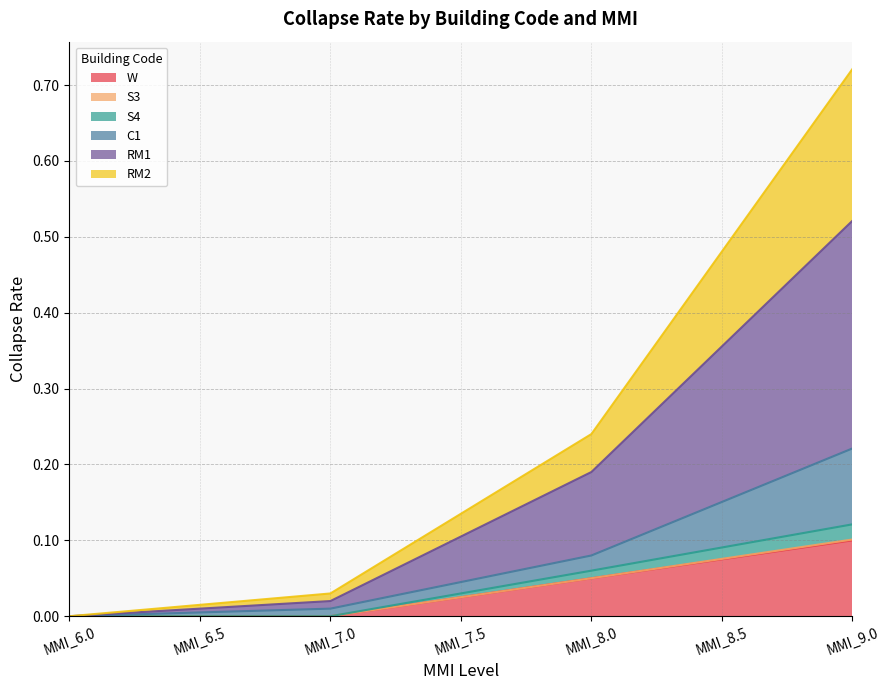

True or false: W has a value of -0.1 at MMI_6.5.

False